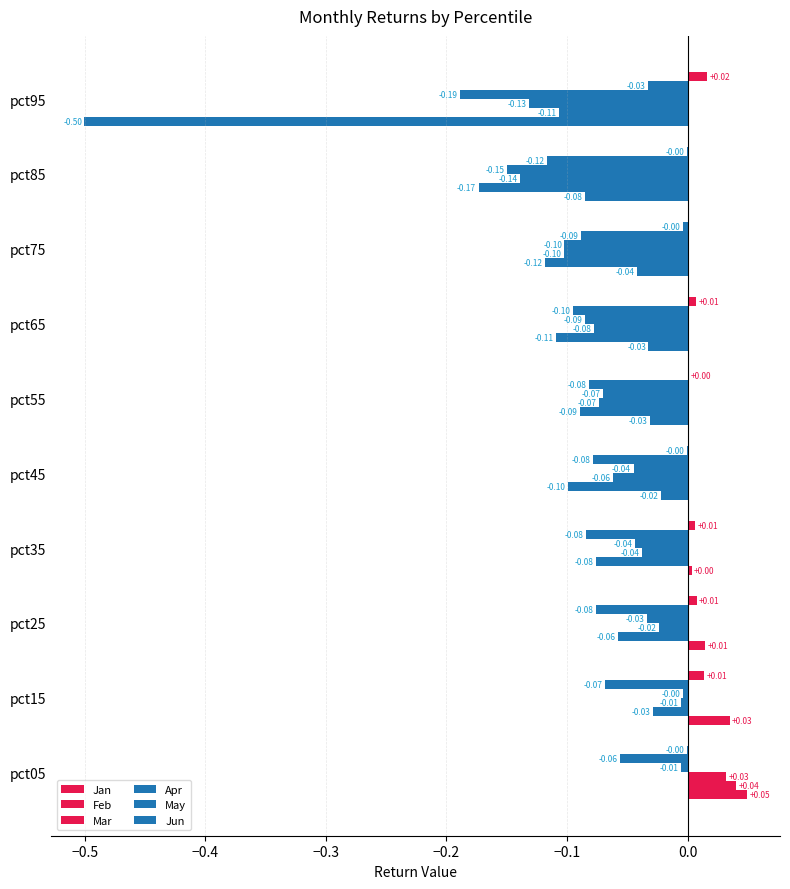

How many values in Jan are above zero?

4